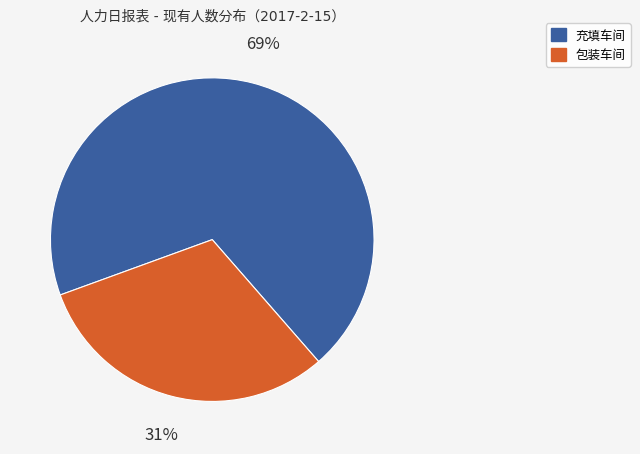

What is the largest slice in the pie chart?

充填车间